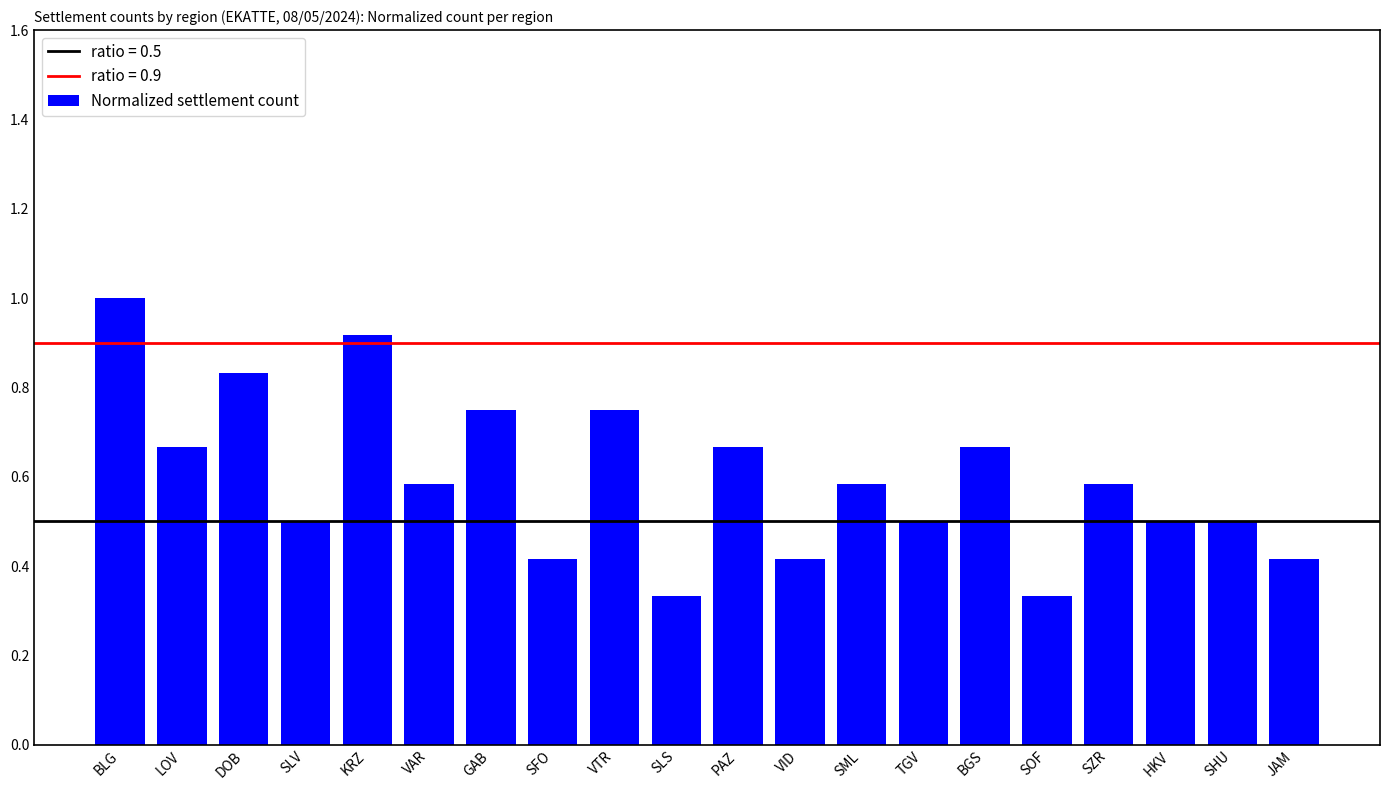

What is the label of the 2nd bar from the right?

SHU